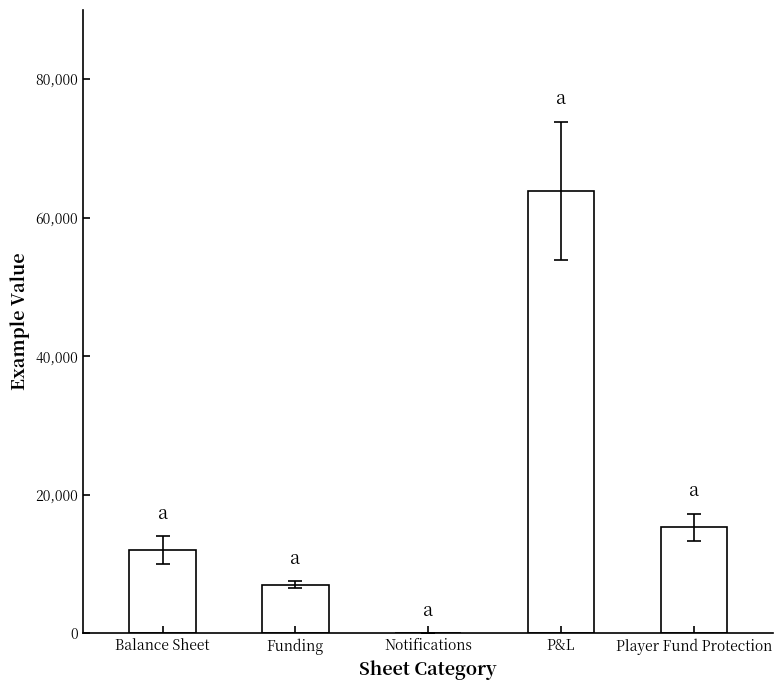

Reading left to right, extract all data points from this chart.

Balance Sheet=12000	Funding=7000	Notifications=2	P&L=63876	Player Fund Protection=15300